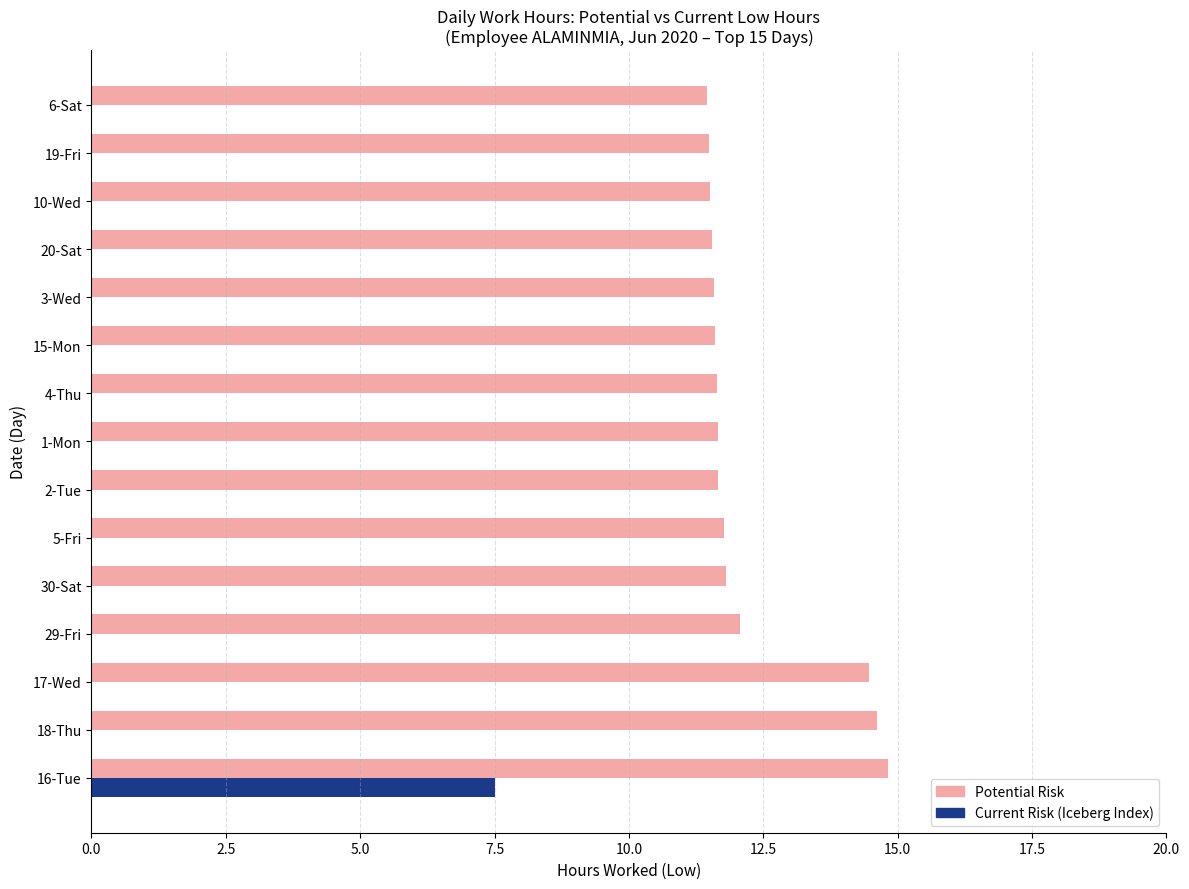

What is the maximum value for Potential Risk?

14.8